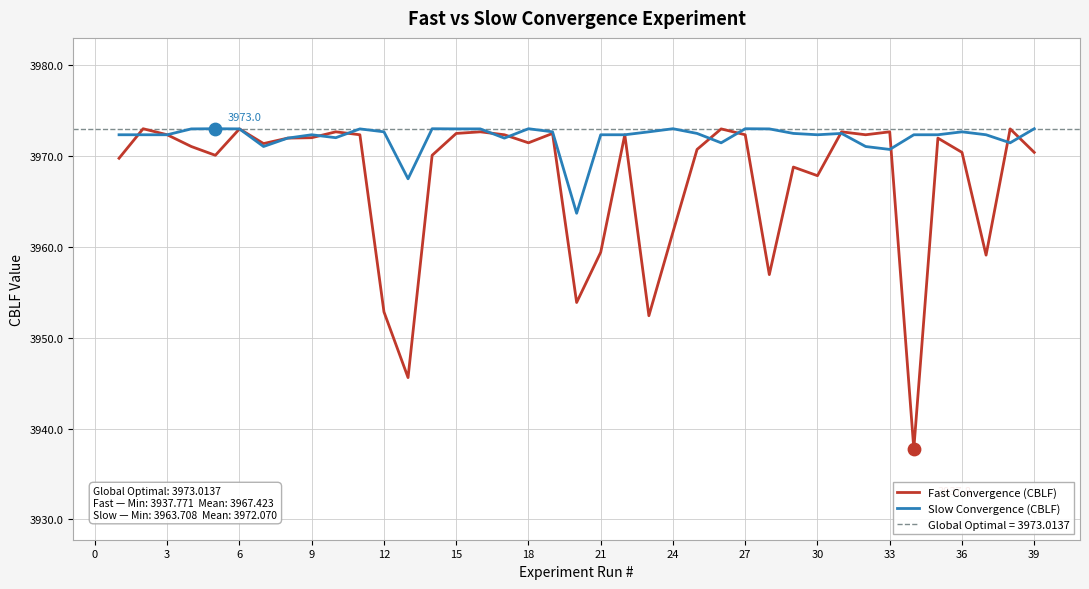

Which series contains the highest Y value?

Fast Convergence (CBLF)